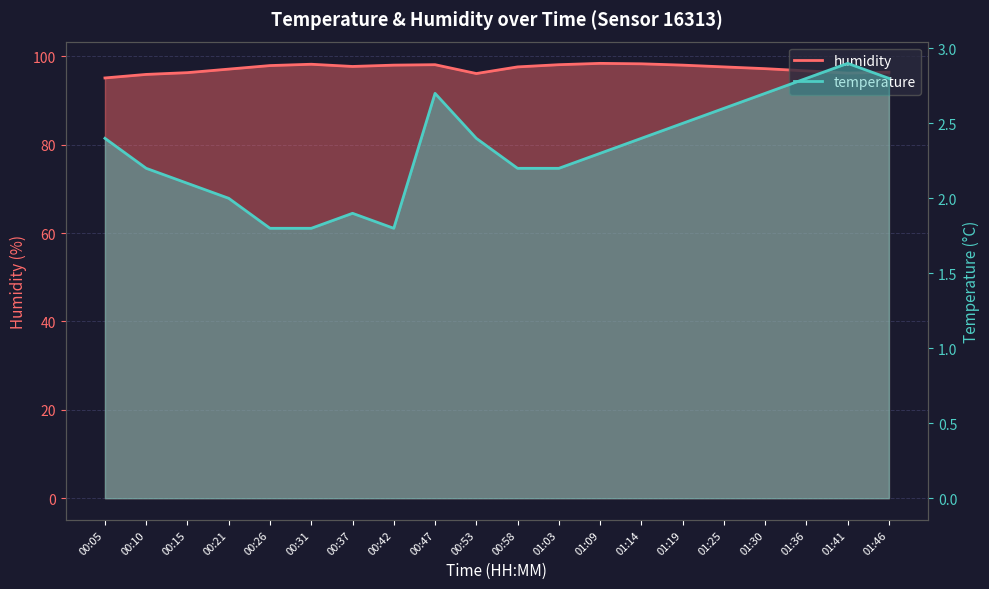

How many values in the temperature series are below 2?

4